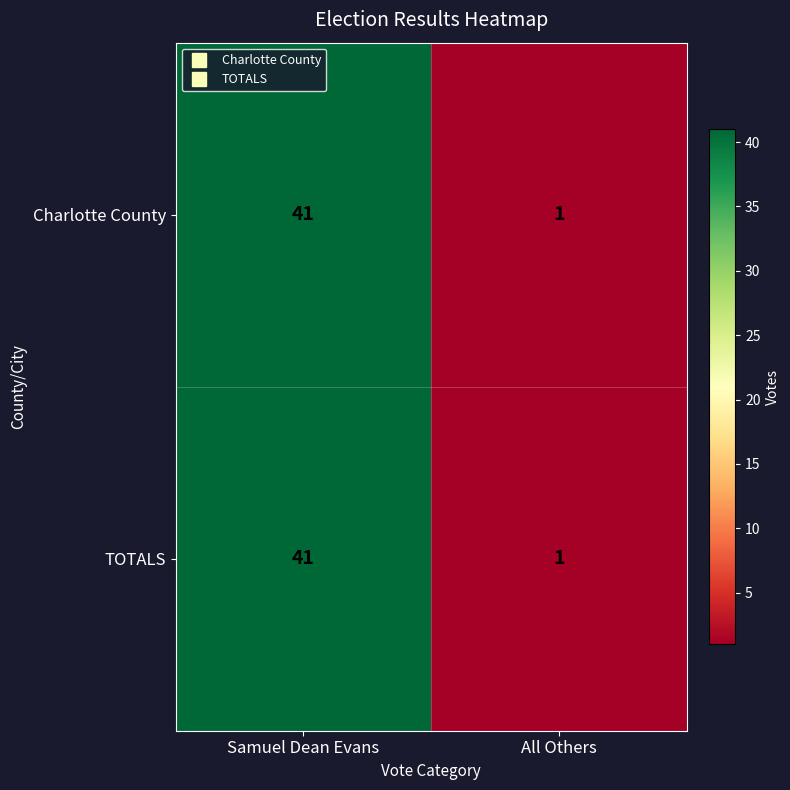

True or false: TOTALS has a value of 0 at All Others.

False